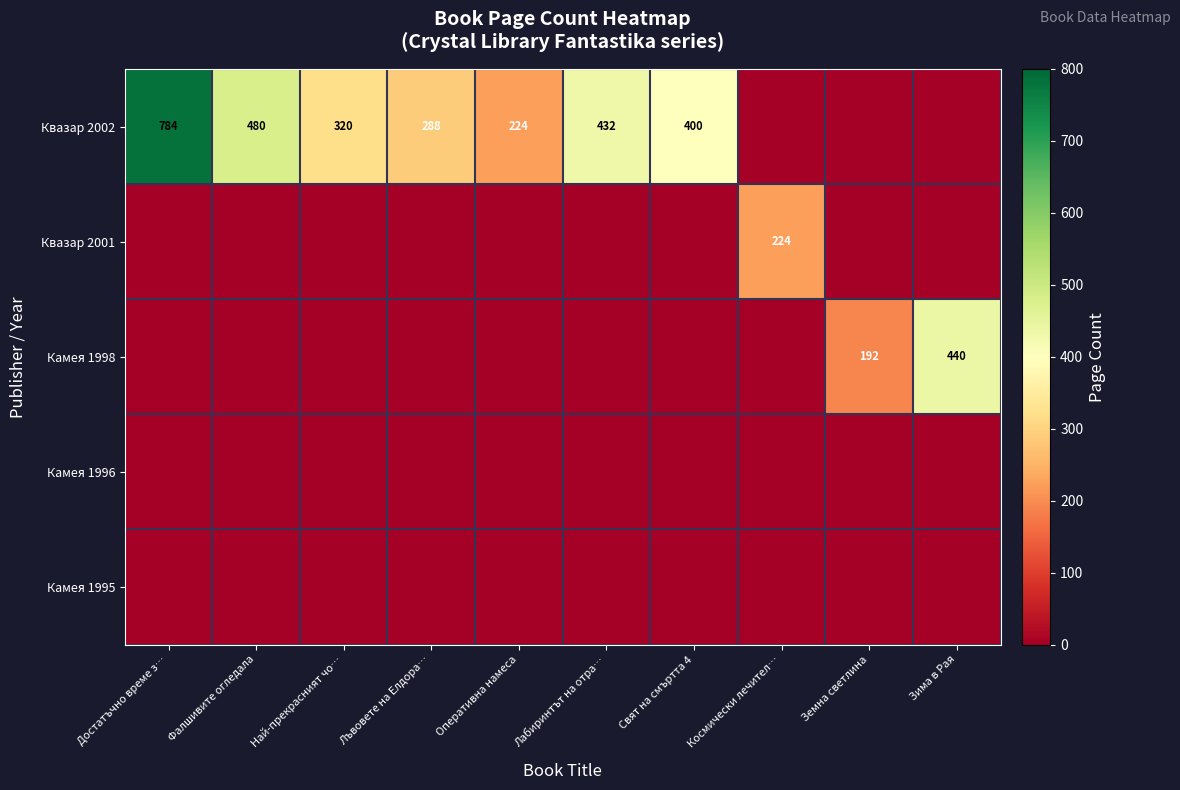

At Лабиринтът на отра…, list the series in order from smallest to largest.

Квазар 2001, Камея 1998, Камея 1996, Камея 1995, Квазар 2002